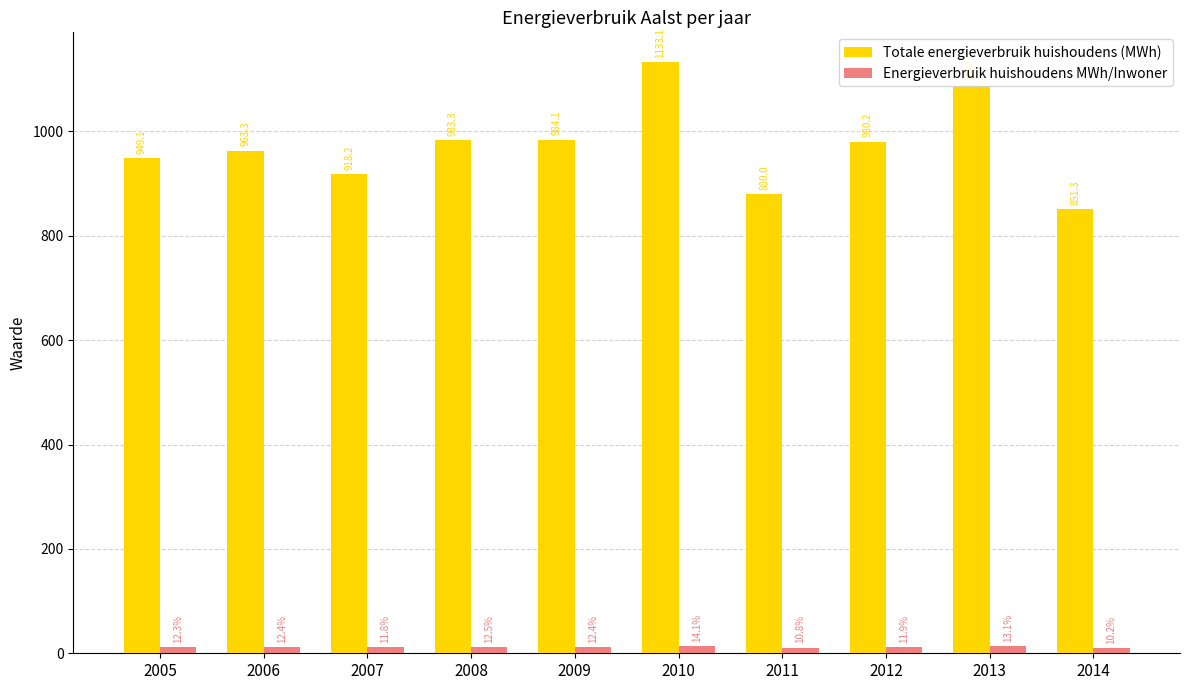

What is the highest value of the Energieverbruik huishoudens MWh/Inwoner series?

14.1